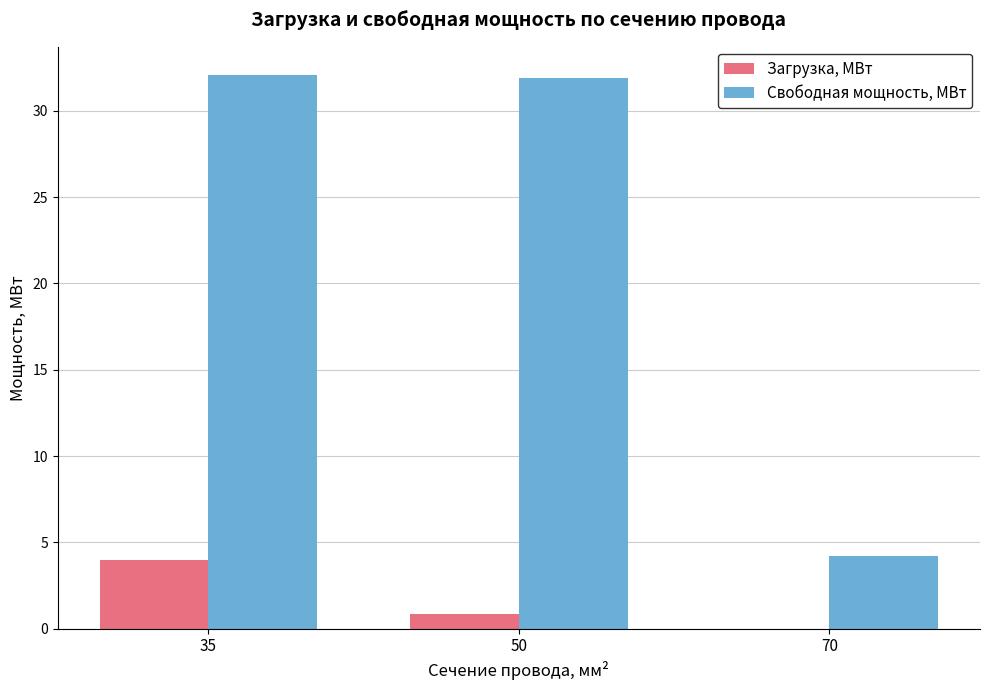

What is the total value across all series at 70?

4.2